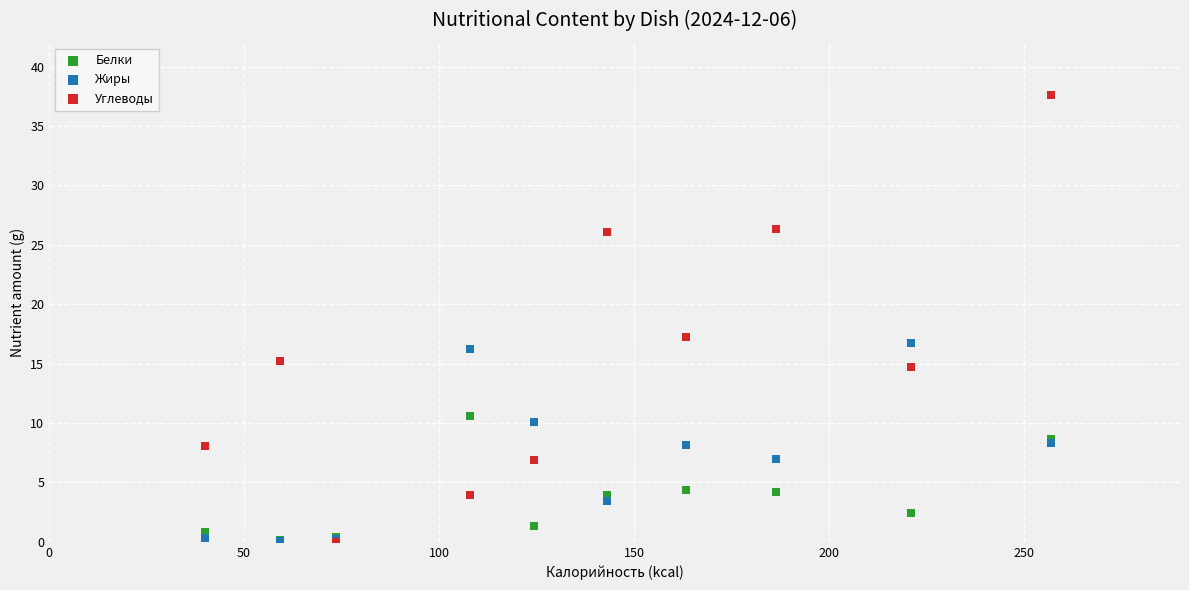

Across all series, what Y value is closest to 18?

17.2